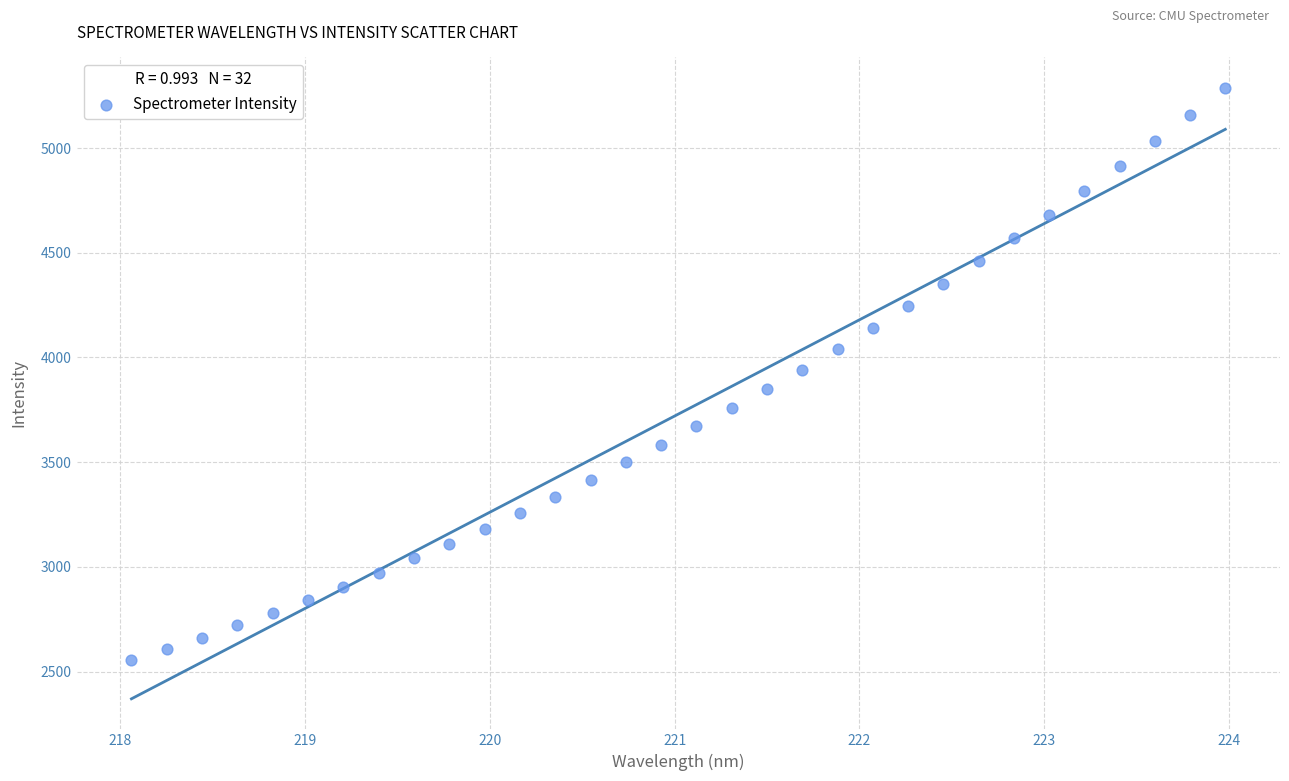

What is the range of X values (max minus min)?

5.9